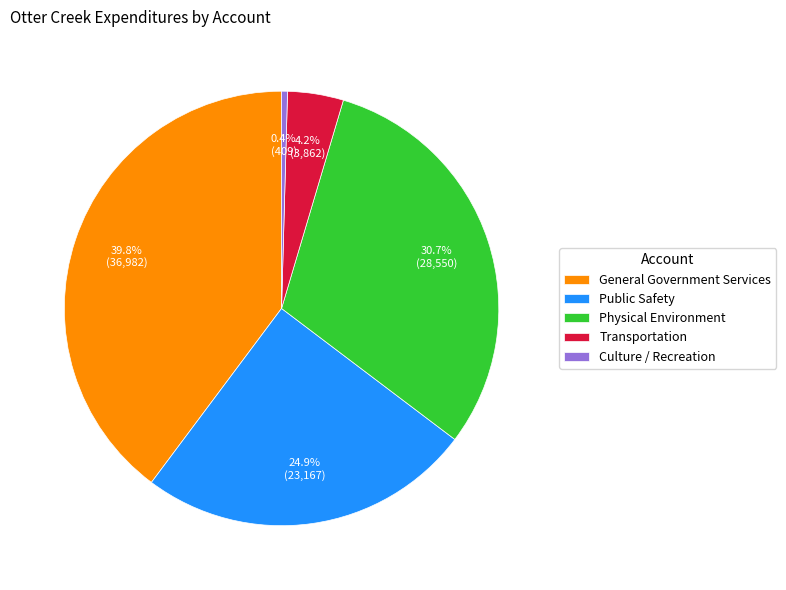

Which has a higher value, Public Safety or Physical Environment?

Physical Environment